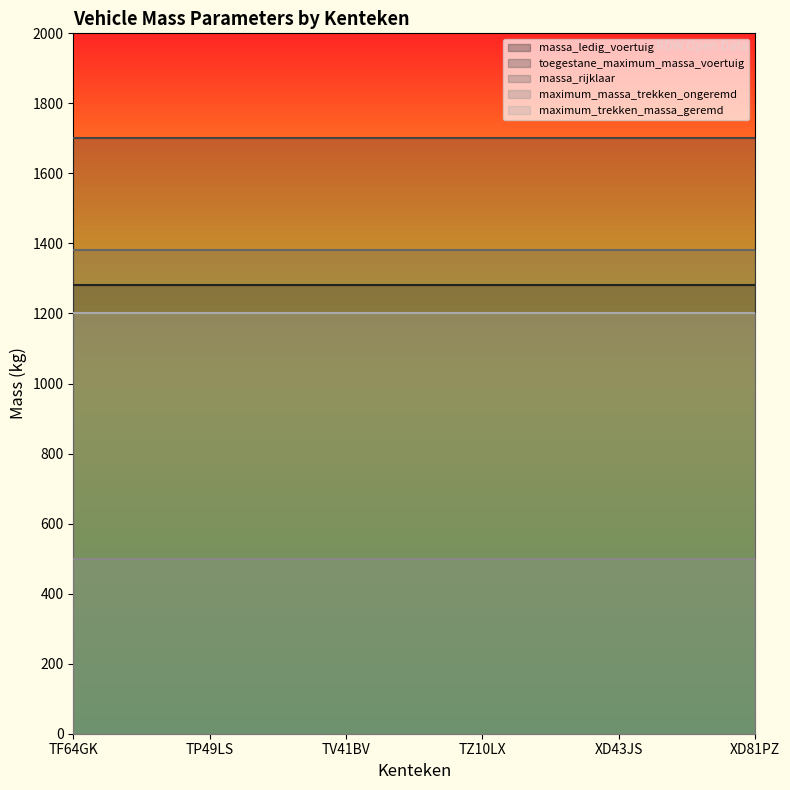

Which category has the lowest value in the toegestane_maximum_massa_voertuig series?

TF64GK